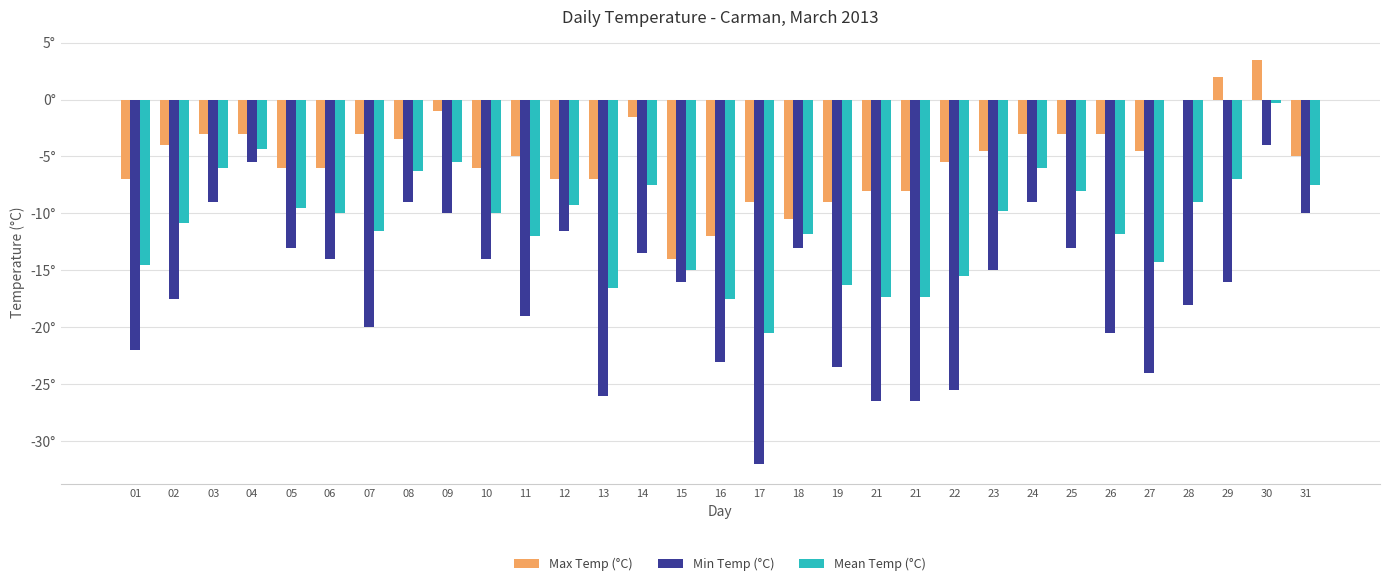

What is the difference between the maximum and minimum values in the Min Temp (°C) series?

28.0